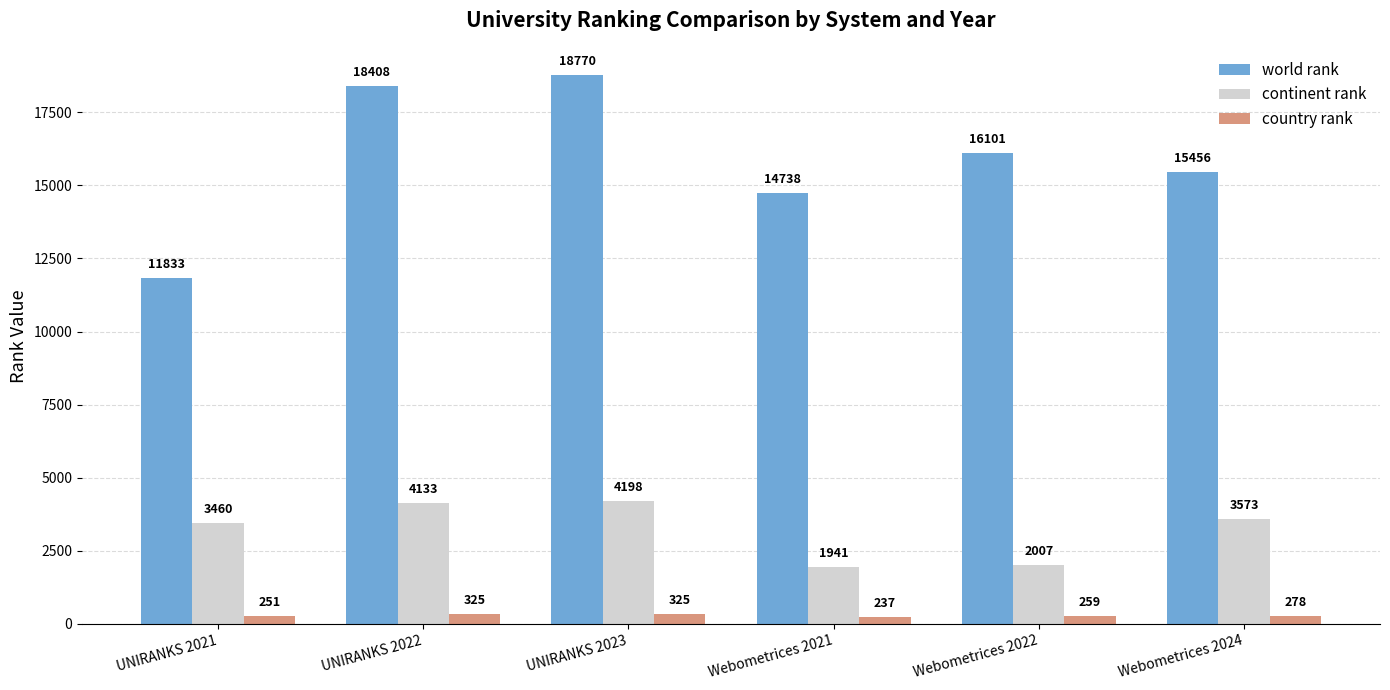

What is the difference between the highest and lowest values at Webometrices 2021?

14501